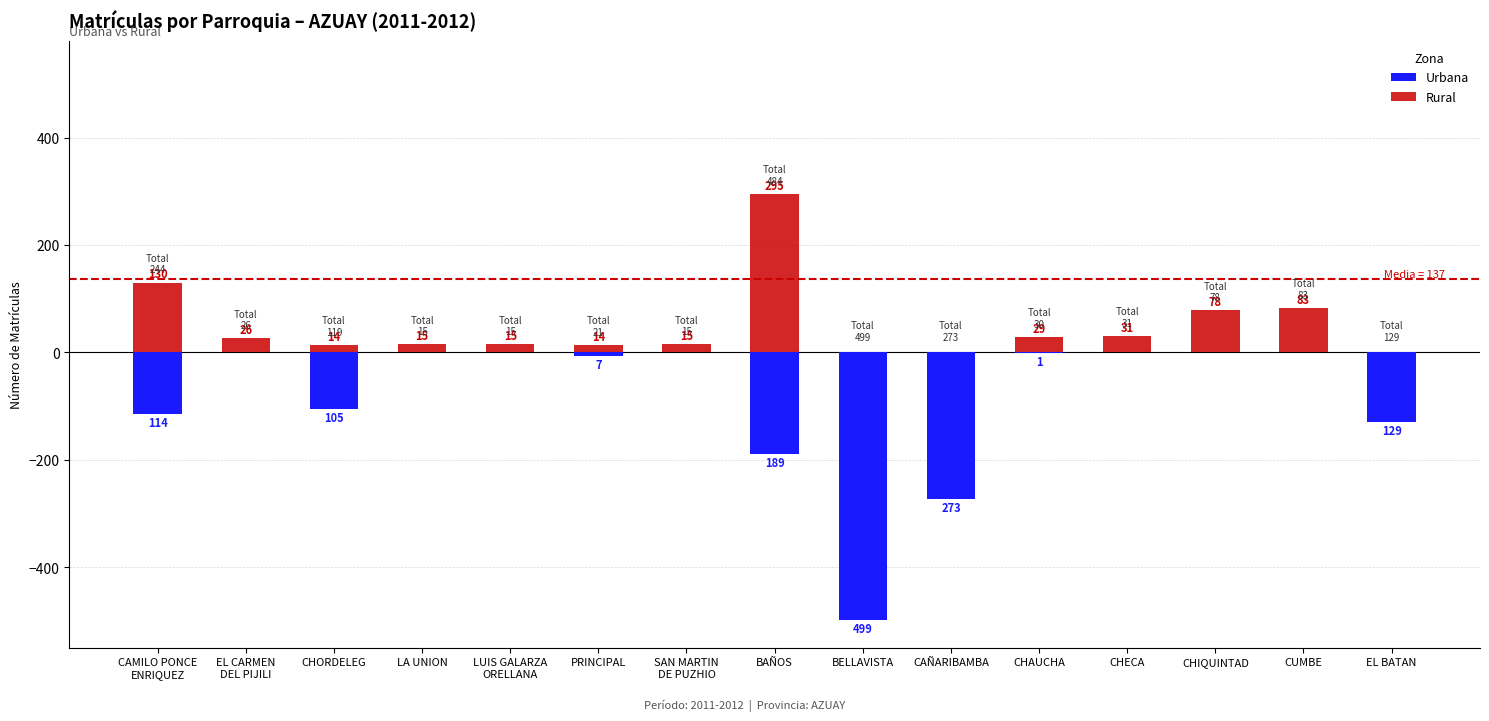

Reading left to right, list all the values displayed in this chart.

Urbana: -114	0	-105	0	0	-7	0	-189	-499	-273	-1	0	0	0	-129
Rural: 130	26	14	15	15	14	15	295	0	0	29	31	78	83	0